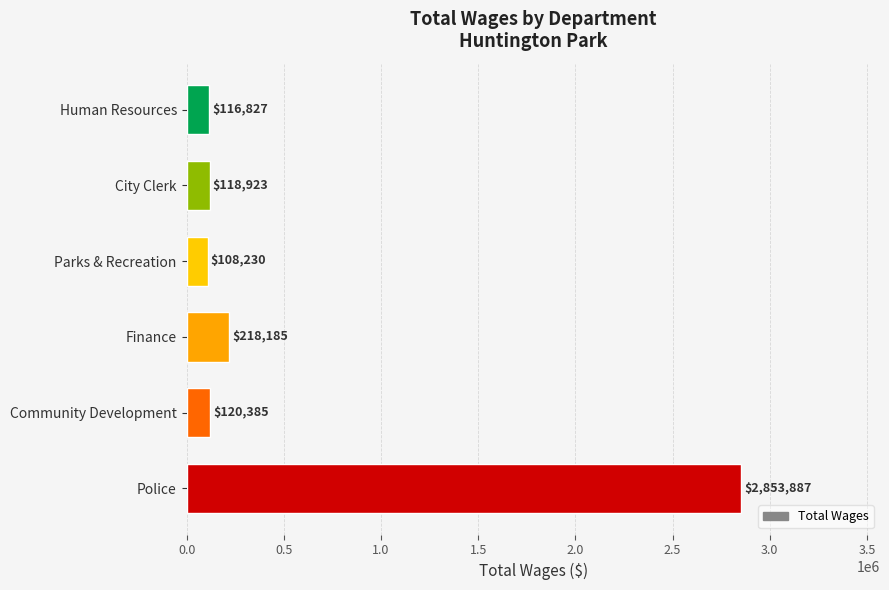

Does the chart contain any negative values?

No